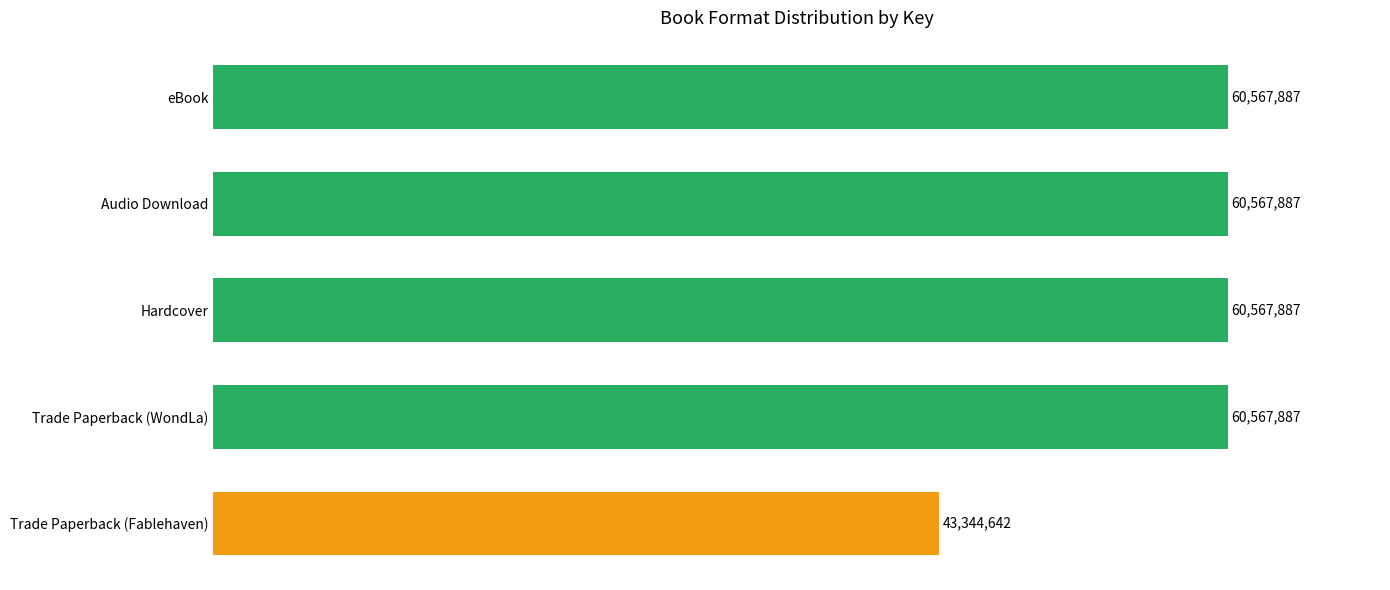

True or false: the data shows 41787882 at eBook.

False